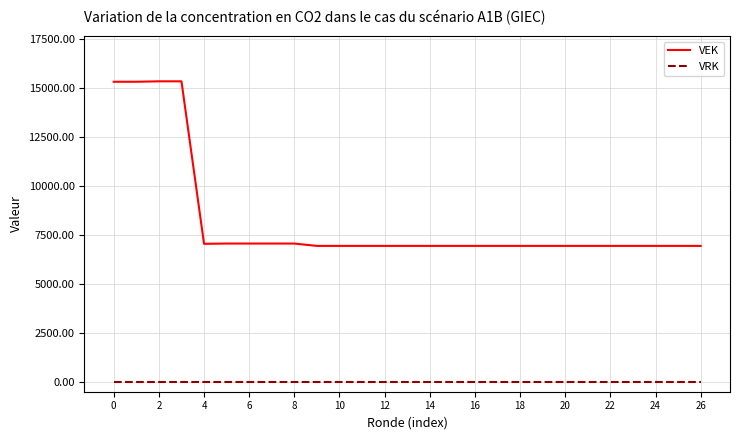

What is the lowest value of the VEK series?

6933